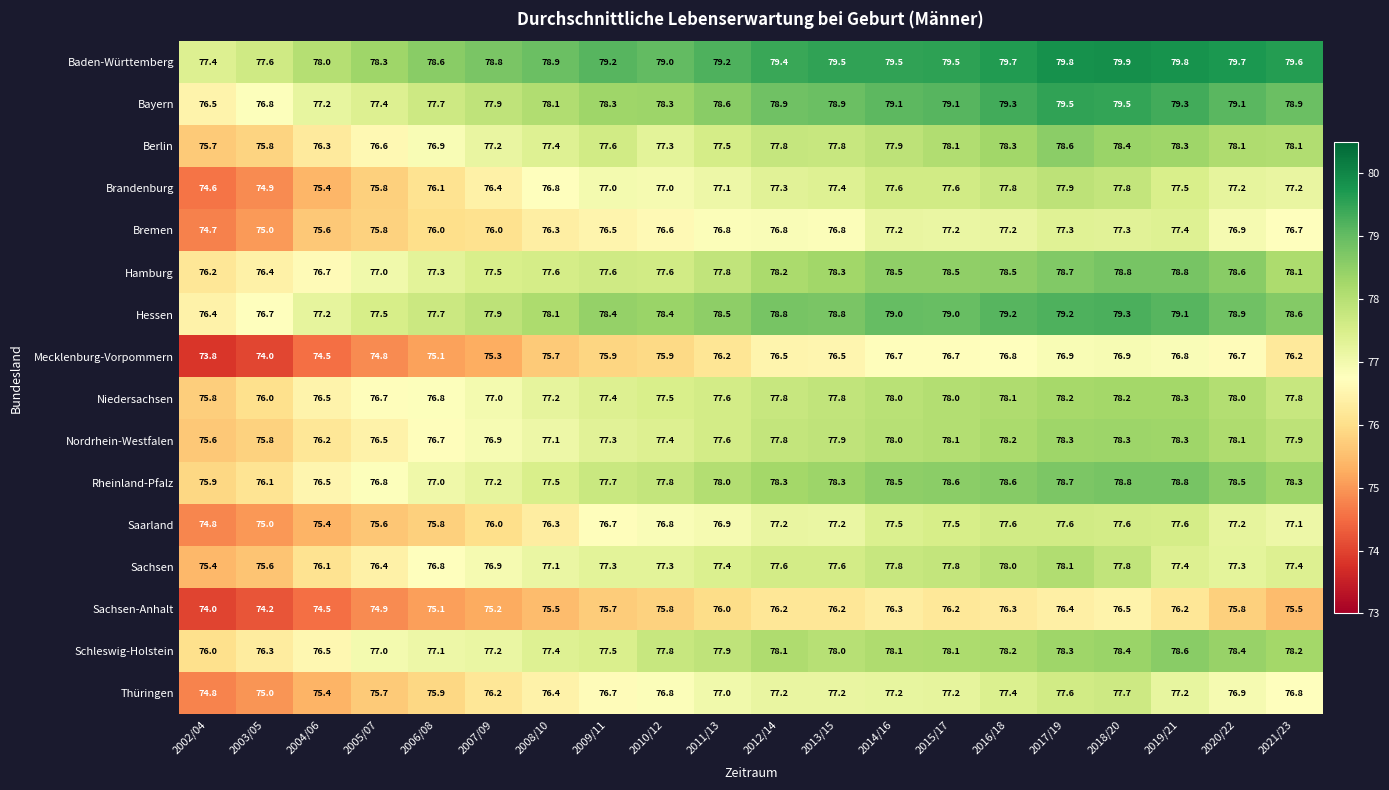

Which series has the largest range (max minus min)?

Brandenburg